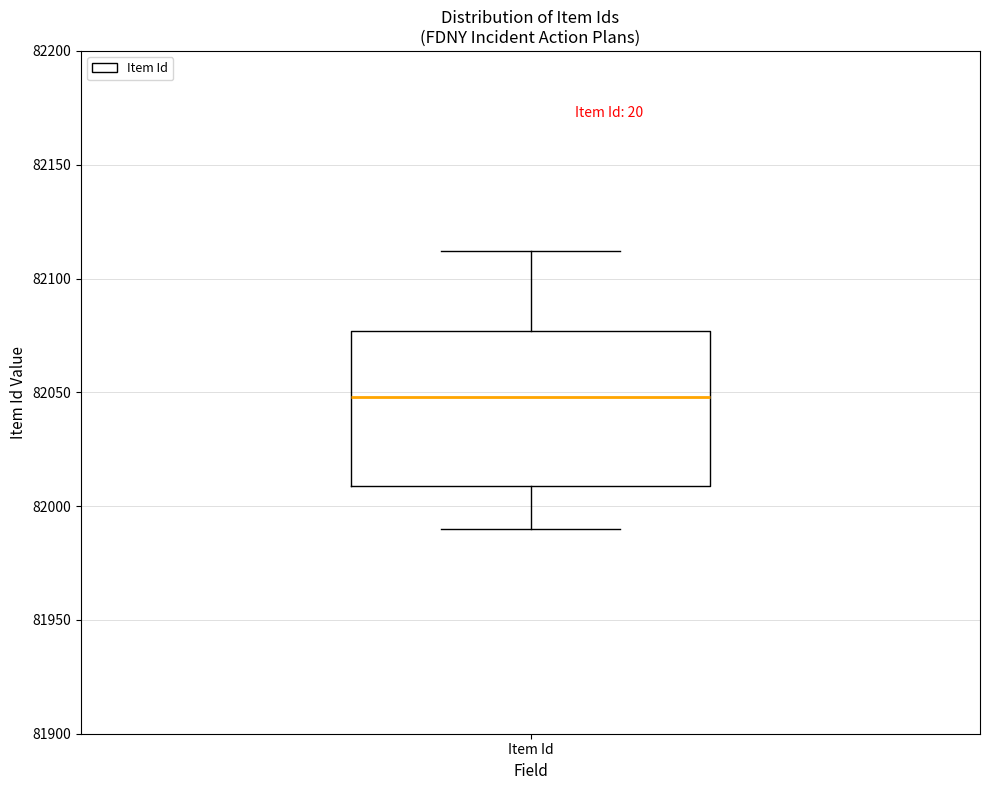

Read this box plot against the y-axis: the position of the median line, the range covered by the box, and the ends of both whiskers. The values are not printed on the chart, so give them approximately, as read against the axis.

median 82050, box 82010 to 82075, whiskers 81990 to 82110